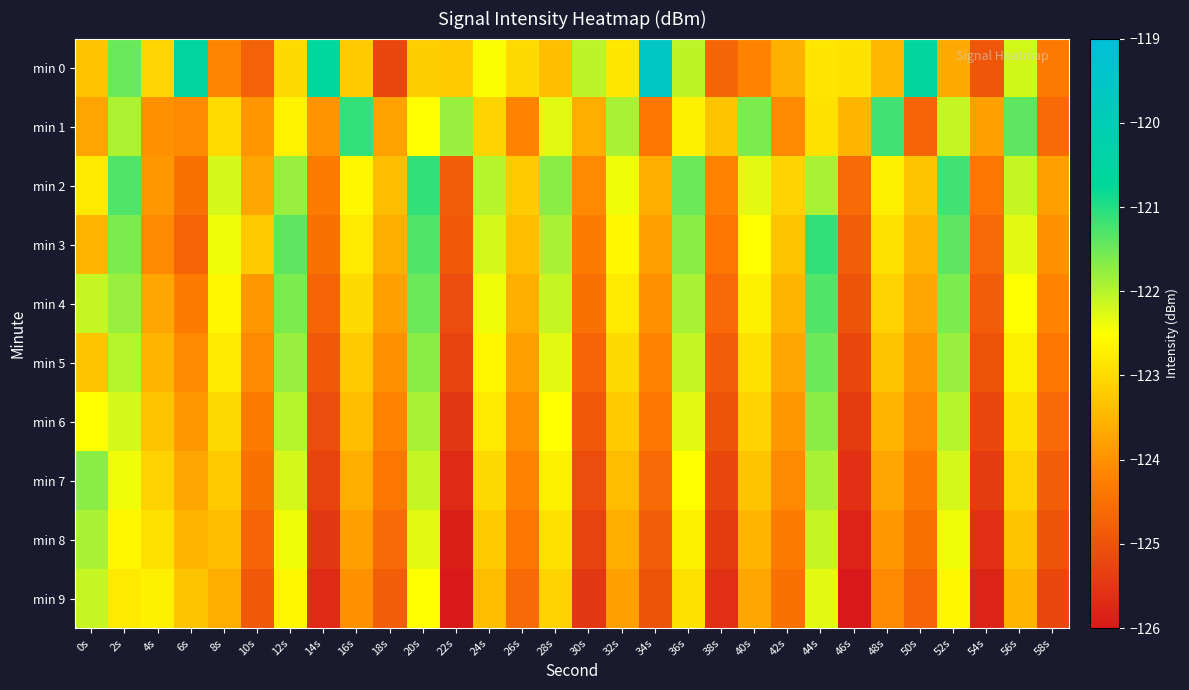

Reading left to right, list all the values displayed in this chart.

min 0: 0s=-123.3	2s=-121.5	4s=-123.1	6s=-120.5	8s=-124.2	10s=-124.7	12s=-123.0	14s=-120.6	16s=-123.2	18s=-125.2	20s=-123.2	22s=-123.2	24s=-122.5	26s=-123.0	28s=-123.4	30s=-122.0	32s=-122.8	34s=-119.6	36s=-122.0	38s=-124.7	40s=-124.2	42s=-123.6	44s=-122.8	46s=-122.9	48s=-123.5	50s=-120.6	52s=-123.7	54s=-125.0	56s=-122.2	58s=-124.3
min 1: 0s=-123.7	2s=-121.9	4s=-124.0	6s=-124.1	8s=-123.0	10s=-123.9	12s=-122.7	14s=-124.0	16s=-121.1	18s=-123.8	20s=-122.5	22s=-121.8	24s=-123.1	26s=-124.2	28s=-122.3	30s=-123.6	32s=-121.9	34s=-124.4	36s=-122.7	38s=-123.3	40s=-121.6	42s=-124.1	44s=-122.9	46s=-123.5	48s=-121.2	50s=-124.7	52s=-122.1	54s=-123.8	56s=-121.4	58s=-124.6
min 2: 0s=-122.8	2s=-121.3	4s=-123.9	6s=-124.5	8s=-122.2	10s=-123.7	12s=-121.8	14s=-124.3	16s=-122.6	18s=-123.4	20s=-121.1	22s=-124.8	24s=-122.0	26s=-123.2	28s=-121.7	30s=-124.1	32s=-122.4	34s=-123.6	36s=-121.5	38s=-124.2	40s=-122.3	42s=-123.1	44s=-121.9	46s=-124.6	48s=-122.7	50s=-123.3	52s=-121.2	54s=-124.4	56s=-122.1	58s=-123.8
min 3: 0s=-123.5	2s=-121.6	4s=-124.1	6s=-124.7	8s=-122.4	10s=-123.2	12s=-121.4	14s=-124.5	16s=-122.8	18s=-123.6	20s=-121.3	22s=-124.9	24s=-122.2	26s=-123.4	28s=-121.9	30s=-124.3	32s=-122.6	34s=-123.8	36s=-121.7	38s=-124.4	40s=-122.5	42s=-123.3	44s=-121.1	46s=-124.8	48s=-122.9	50s=-123.5	52s=-121.4	54s=-124.6	56s=-122.3	58s=-124.0
min 4: 0s=-122.1	2s=-121.8	4s=-123.7	6s=-124.3	8s=-122.6	10s=-123.9	12s=-121.6	14s=-124.7	16s=-123.0	18s=-123.8	20s=-121.5	22s=-125.1	24s=-122.4	26s=-123.6	28s=-122.1	30s=-124.5	32s=-122.8	34s=-124.0	36s=-121.9	38s=-124.6	40s=-122.7	42s=-123.5	44s=-121.3	46s=-125.0	48s=-123.1	50s=-123.7	52s=-121.6	54s=-124.8	56s=-122.5	58s=-124.2
min 5: 0s=-123.3	2s=-122.0	4s=-123.5	6s=-124.1	8s=-122.8	10s=-124.1	12s=-121.8	14s=-124.9	16s=-123.2	18s=-124.0	20s=-121.7	22s=-125.3	24s=-122.6	26s=-123.8	28s=-122.3	30s=-124.7	32s=-123.0	34s=-124.2	36s=-122.1	38s=-124.8	40s=-122.9	42s=-123.7	44s=-121.5	46s=-125.2	48s=-123.3	50s=-123.9	52s=-121.8	54s=-125.0	56s=-122.7	58s=-124.4
min 6: 0s=-122.5	2s=-122.2	4s=-123.3	6s=-123.9	8s=-123.0	10s=-124.3	12s=-122.0	14s=-125.1	16s=-123.4	18s=-124.2	20s=-121.9	22s=-125.5	24s=-122.8	26s=-124.0	28s=-122.5	30s=-124.9	32s=-123.2	34s=-124.4	36s=-122.3	38s=-125.0	40s=-123.1	42s=-123.9	44s=-121.7	46s=-125.4	48s=-123.5	50s=-124.1	52s=-122.0	54s=-125.2	56s=-122.9	58s=-124.6
min 7: 0s=-121.7	2s=-122.4	4s=-123.1	6s=-123.7	8s=-123.2	10s=-124.5	12s=-122.2	14s=-125.3	16s=-123.6	18s=-124.4	20s=-122.1	22s=-125.7	24s=-123.0	26s=-124.2	28s=-122.7	30s=-125.1	32s=-123.4	34s=-124.6	36s=-122.5	38s=-125.2	40s=-123.3	42s=-124.1	44s=-121.9	46s=-125.6	48s=-123.7	50s=-124.3	52s=-122.2	54s=-125.4	56s=-123.1	58s=-124.8
min 8: 0s=-121.9	2s=-122.6	4s=-122.9	6s=-123.5	8s=-123.4	10s=-124.7	12s=-122.4	14s=-125.5	16s=-123.8	18s=-124.6	20s=-122.3	22s=-125.9	24s=-123.2	26s=-124.4	28s=-122.9	30s=-125.3	32s=-123.6	34s=-124.8	36s=-122.7	38s=-125.4	40s=-123.5	42s=-124.3	44s=-122.1	46s=-125.8	48s=-123.9	50s=-124.5	52s=-122.4	54s=-125.6	56s=-123.3	58s=-125.0
min 9: 0s=-122.1	2s=-122.8	4s=-122.7	6s=-123.3	8s=-123.6	10s=-124.9	12s=-122.6	14s=-125.7	16s=-124.0	18s=-124.8	20s=-122.5	22s=-126.1	24s=-123.4	26s=-124.6	28s=-123.1	30s=-125.5	32s=-123.8	34s=-125.0	36s=-122.9	38s=-125.6	40s=-123.7	42s=-124.5	44s=-122.3	46s=-126.0	48s=-124.1	50s=-124.7	52s=-122.6	54s=-125.8	56s=-123.5	58s=-125.2